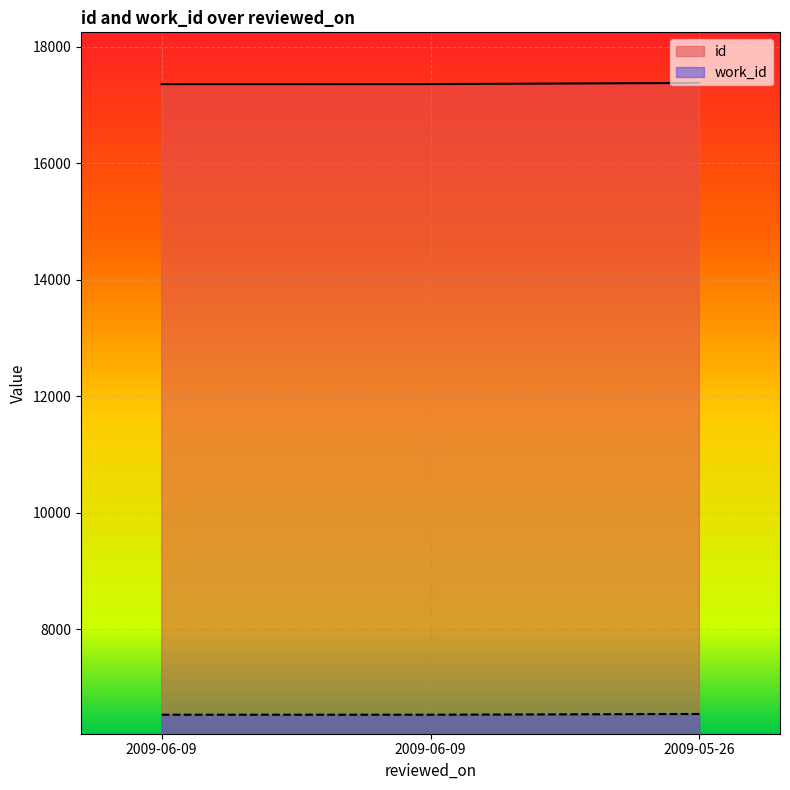

List the series in order of their overall mean, highest first.

id, work_id